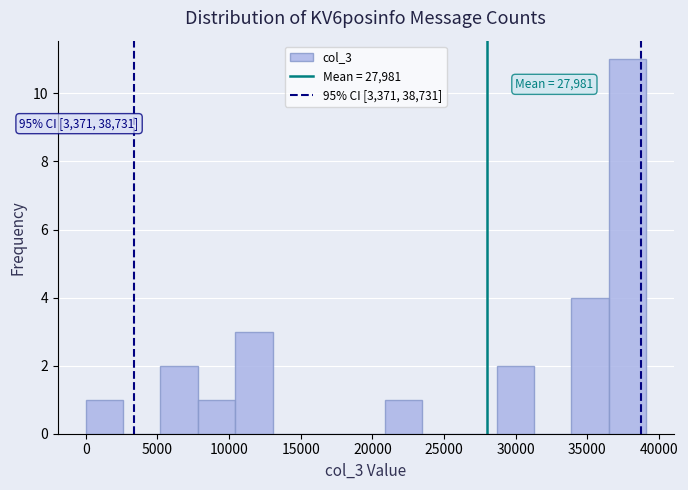

Over which range of the x-axis is the bar tallest?

36500 to 39000